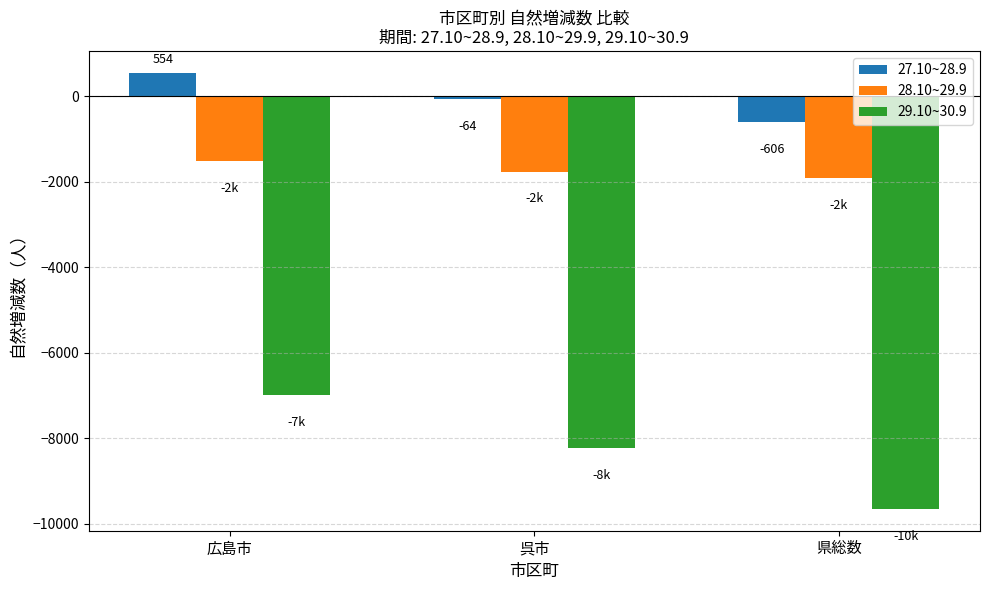

Reading left to right, extract all data points from this chart.

27.10~28.9: 554	-64	-606
28.10~29.9: -1517	-1758	-1918
29.10~30.9: -6989	-8233	-9657